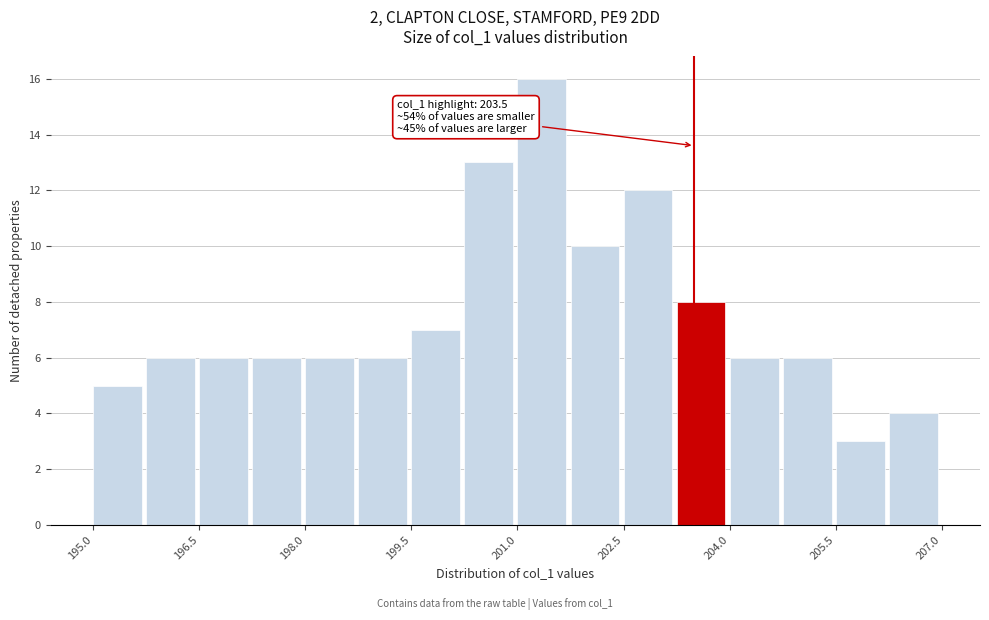

Read against the x-axis, roughly where is the centre of the tallest bar?

201.4